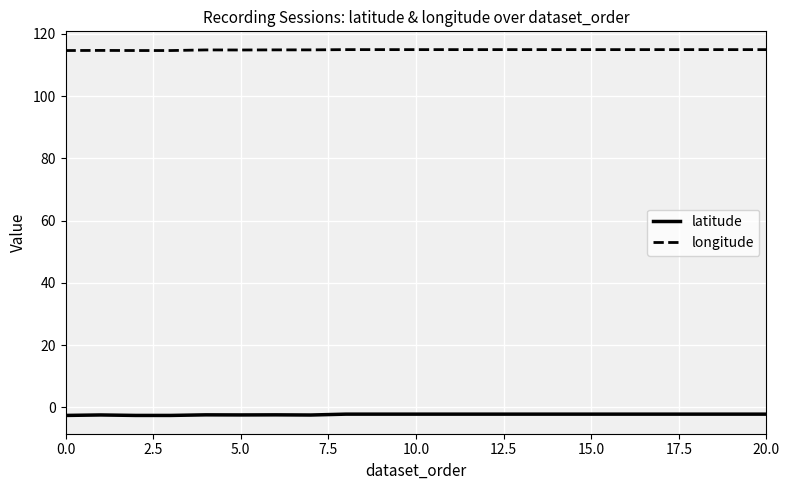

True or false: longitude and latitude intersect in this chart.

False